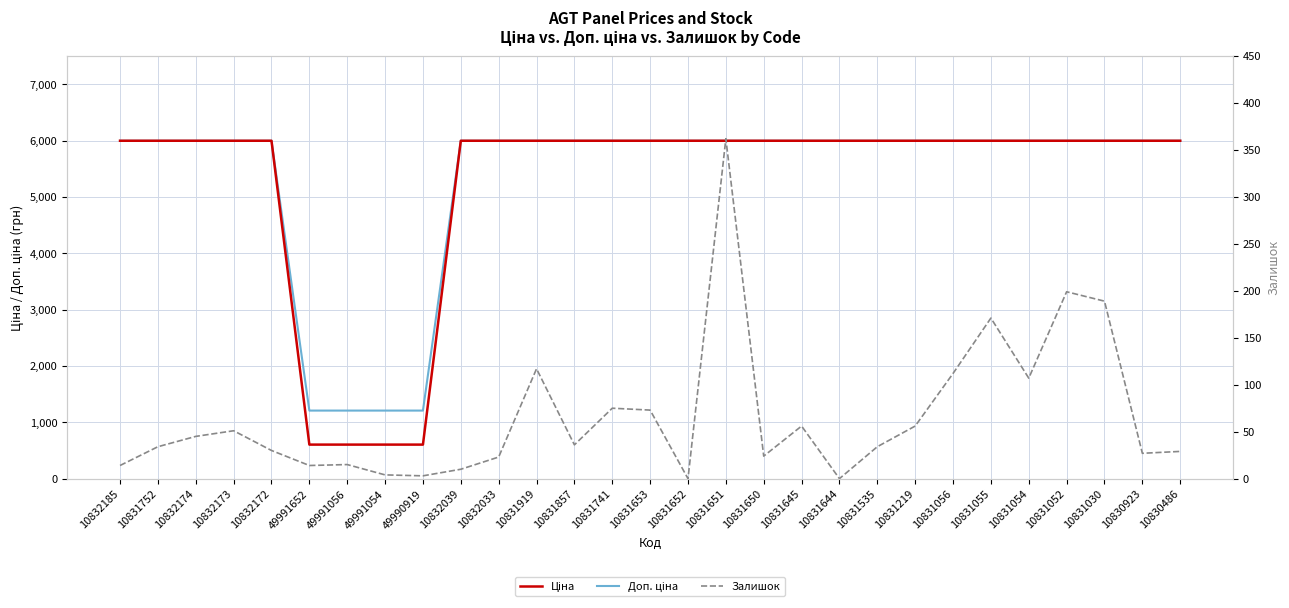

What is the sum of all Ціна values?

152337.2